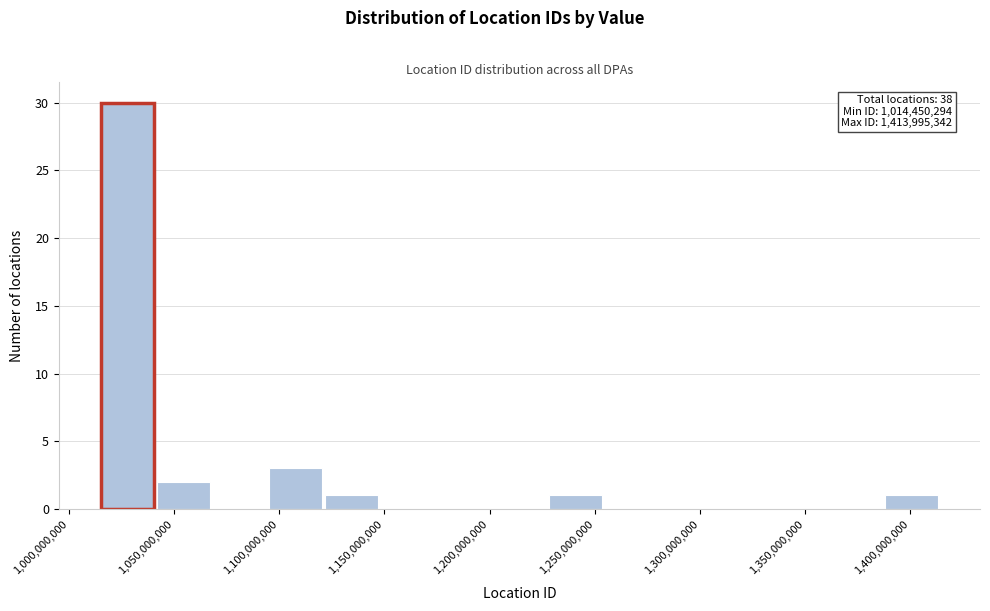

Which range on the x-axis has the tallest bar?

1015000000 to 1040000000